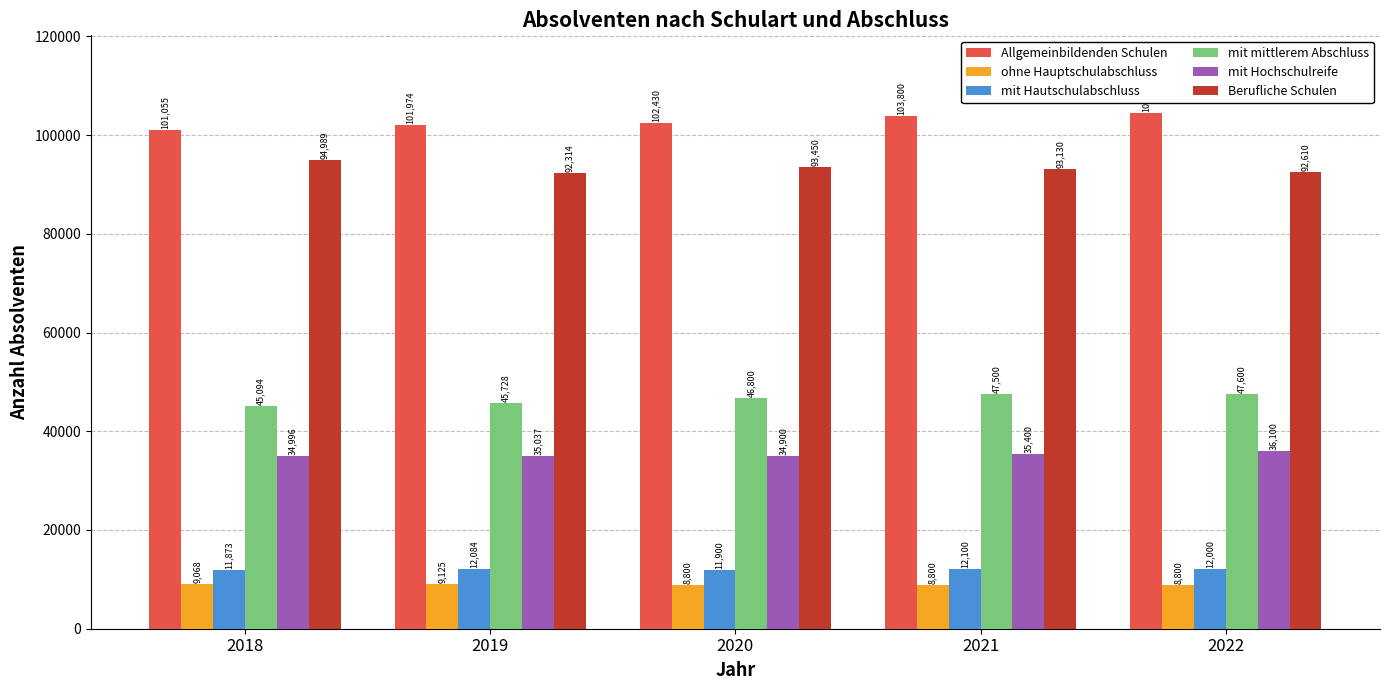

Between 2019 and 2022, which series saw the biggest shift?

Allgemeinbildenden Schulen